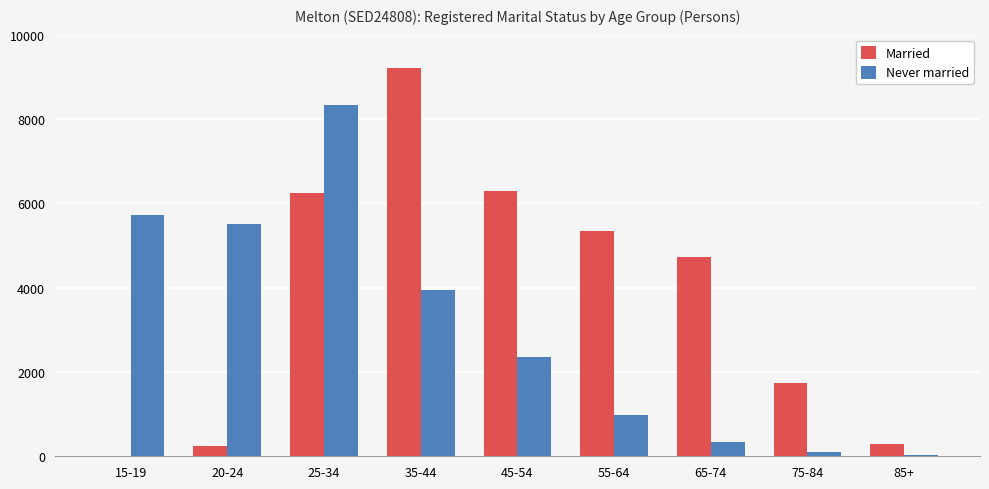

Is the value of Never married at 75-84 greater than the value of Married at 65-74?

No